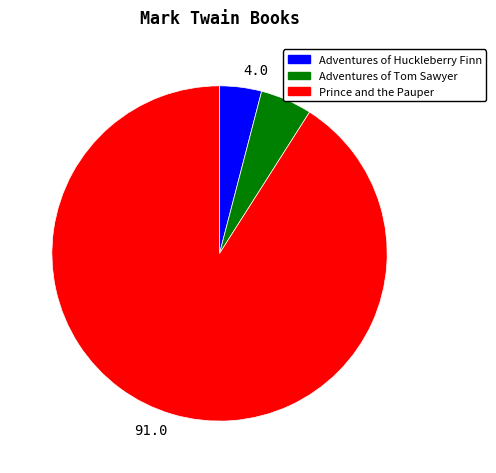

Do Adventures of Tom Sawyer and Prince and the Pauper together represent more than half of the pie?

Yes